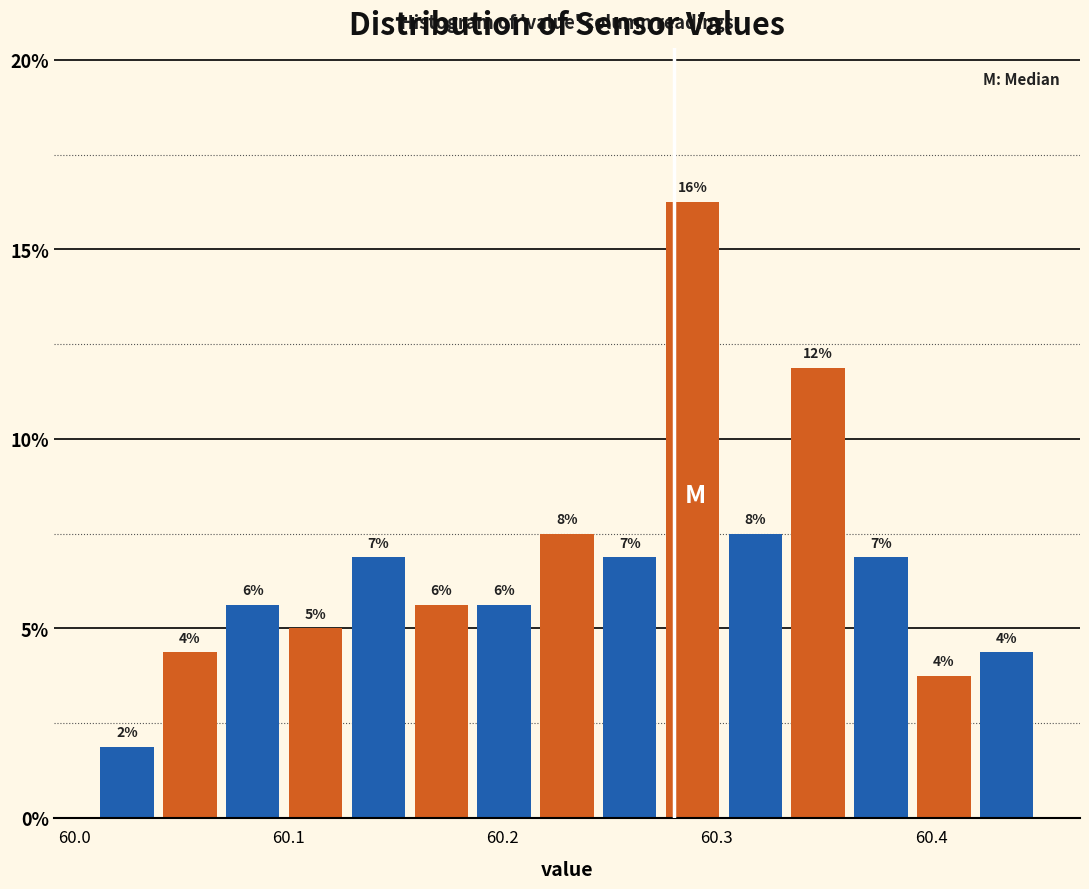

Around what value on the x-axis is the tallest bar? Give the approximate position of its centre, as read against the axis.

60.29